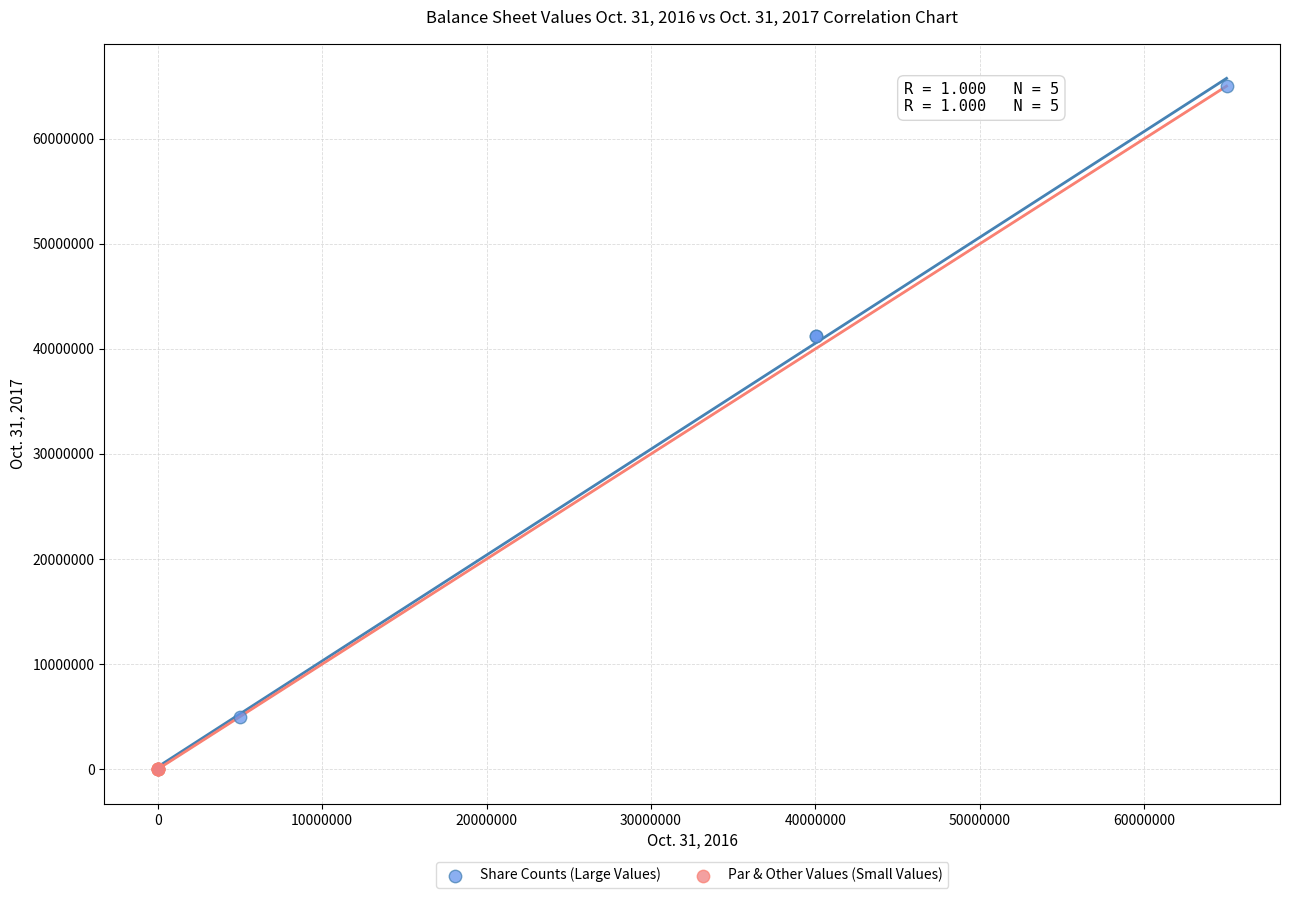

Which series contains the highest Y value?

Share Counts (Large Values)